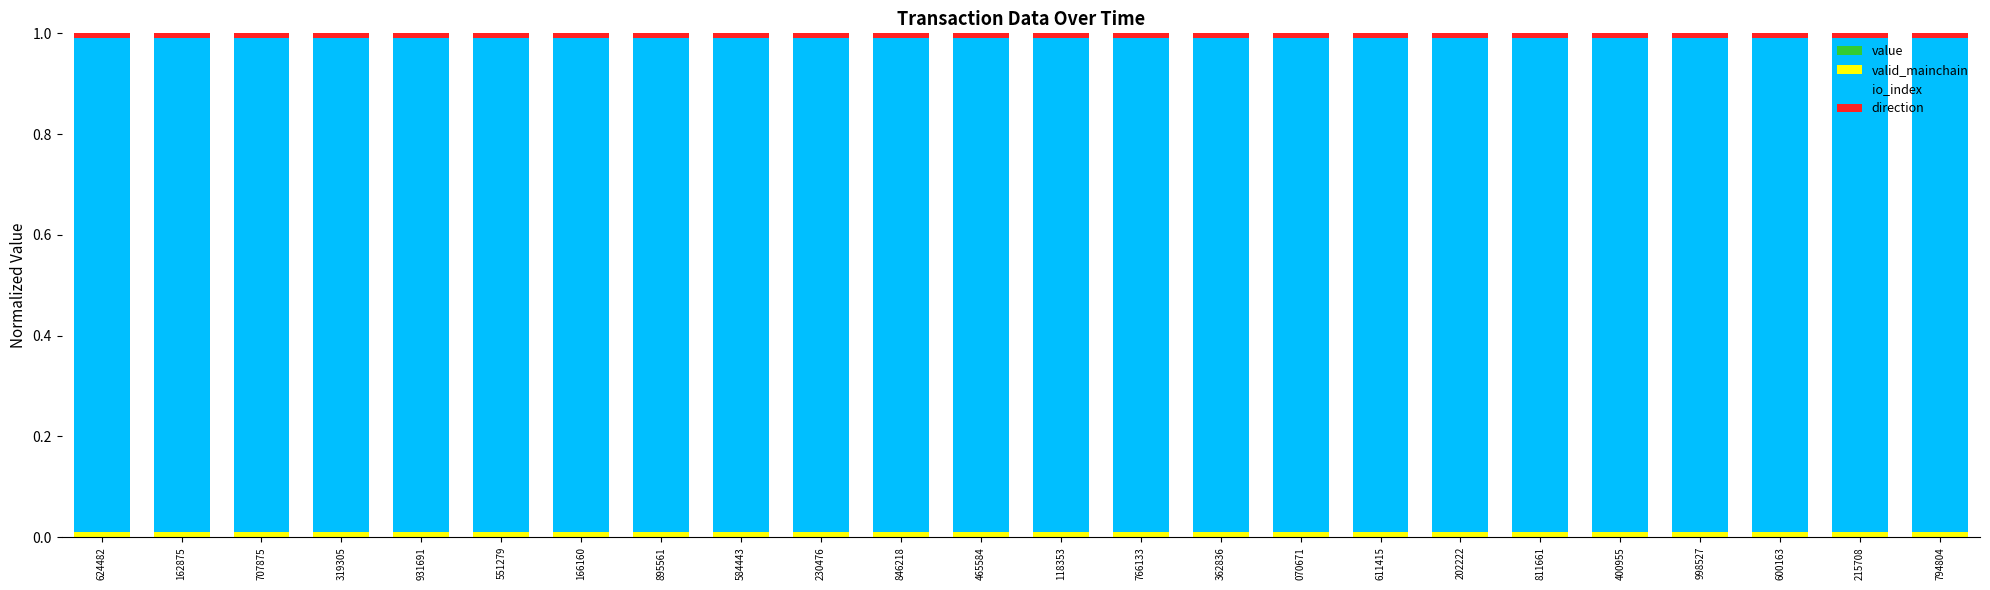

Are the bars grouped side by side (vs. stacked)?

No